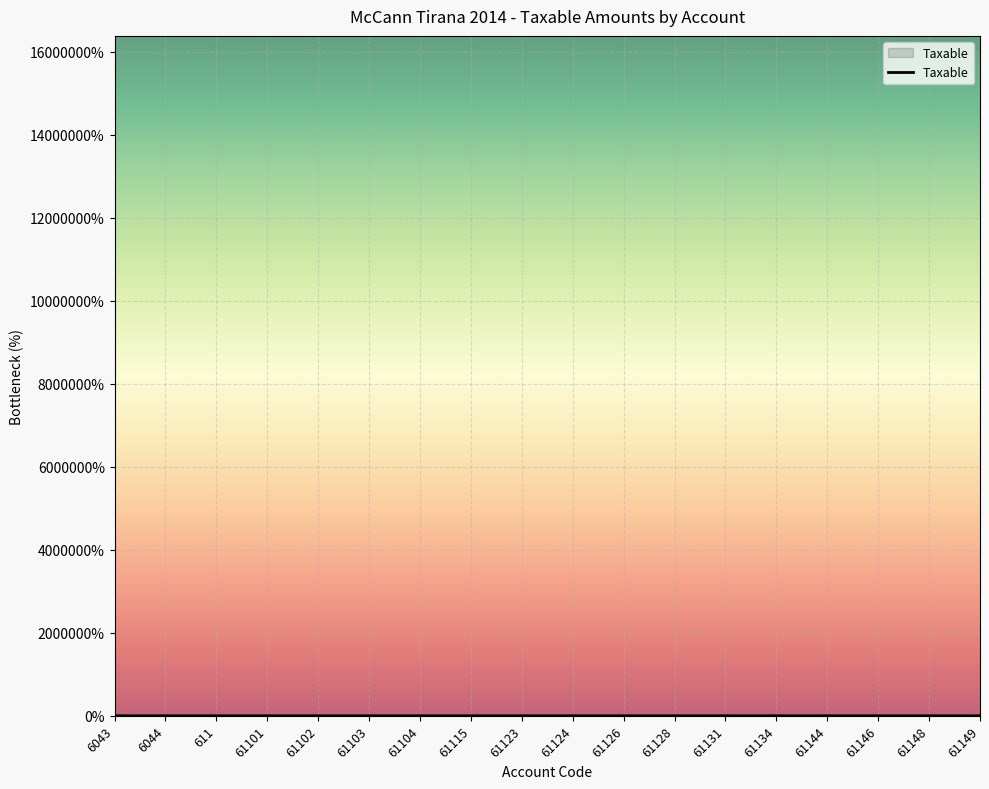

Where is the data nearest to the value 50?

61103